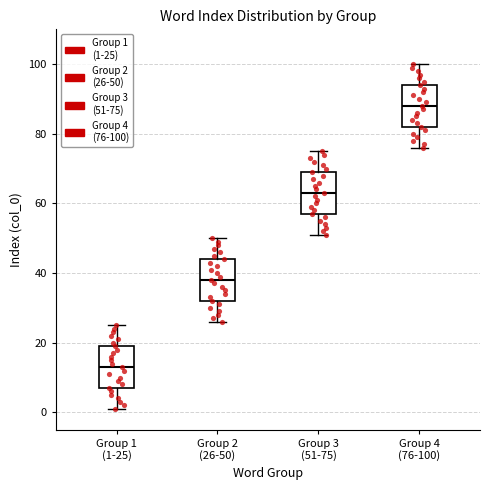

Reading left to right, read every box against the y-axis: the position of its median line, the range the box covers, and the ends of its whiskers. The values are not printed on the chart, so give them approximately, as read against the axis.

Group 1 (1-25): median 14, box 8 to 20, whiskers 2 to 26
Group 2 (26-50): median 38, box 32 to 44, whiskers 26 to 50
Group 3 (51-75): median 64, box 58 to 70, whiskers 52 to 76
Group 4 (76-100): median 88, box 82 to 94, whiskers 76 to 100